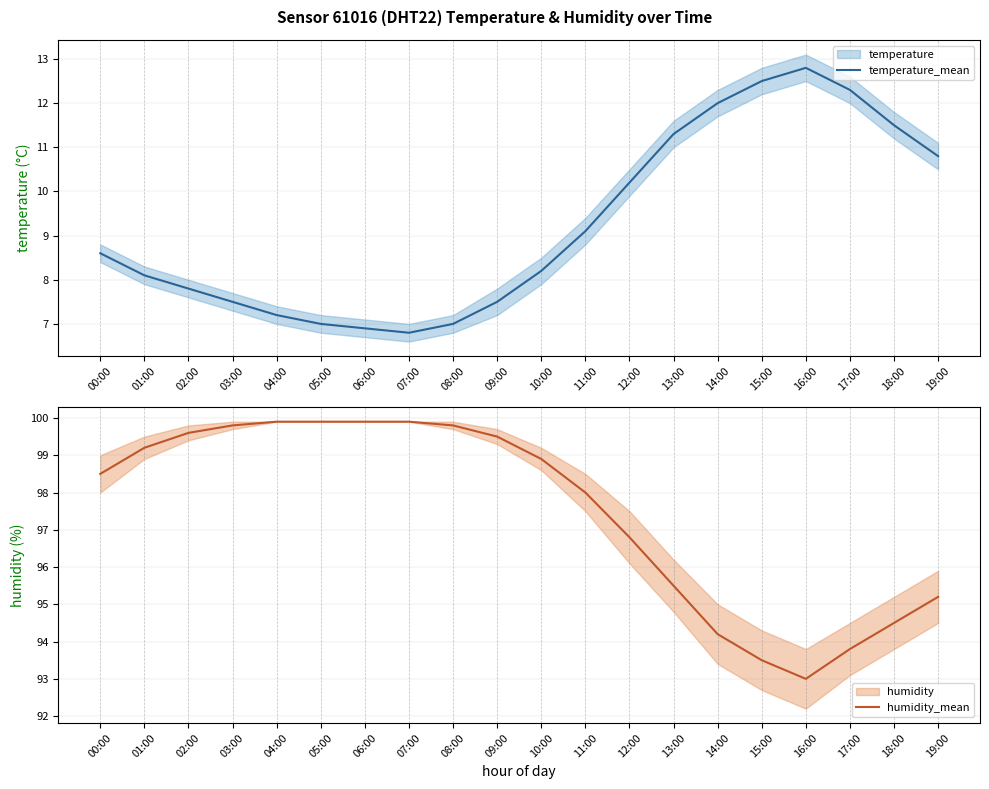

Rank the series by their average value, from highest to lowest.

humidity_mean, temperature_mean